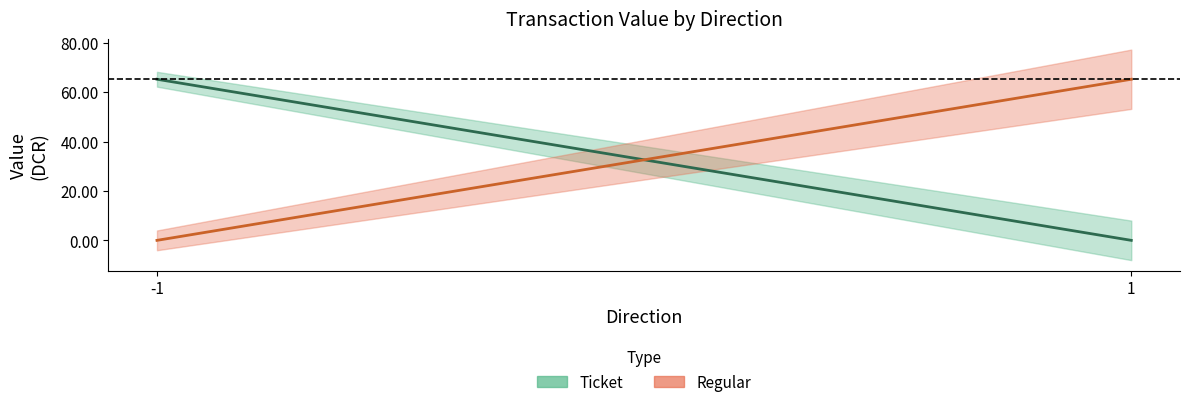

True or false: valid_mainchain and value intersect in this chart.

False